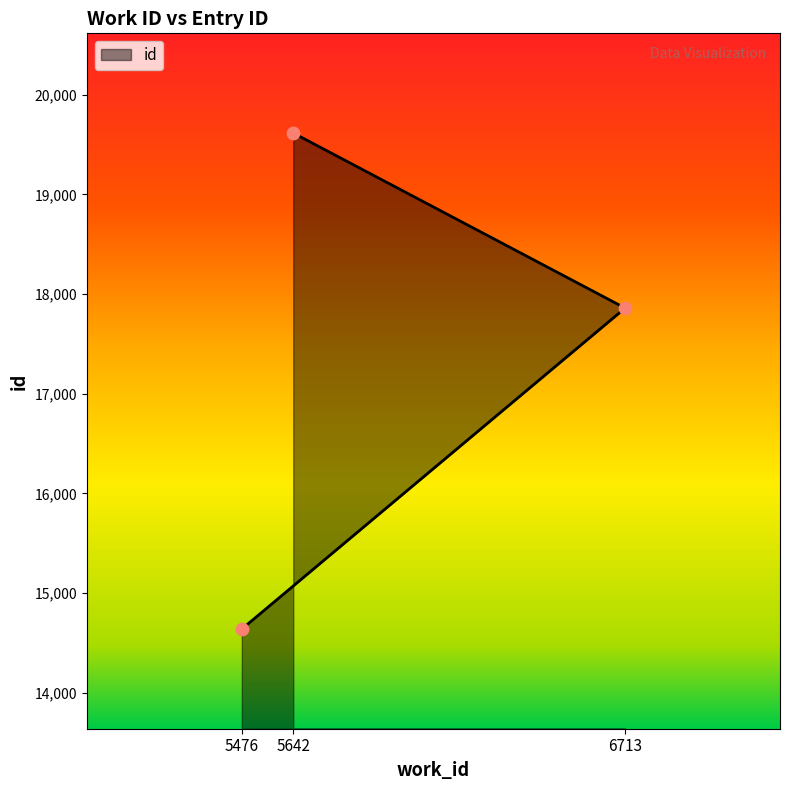

What is the change in value from 6713 to 5642?

+1756